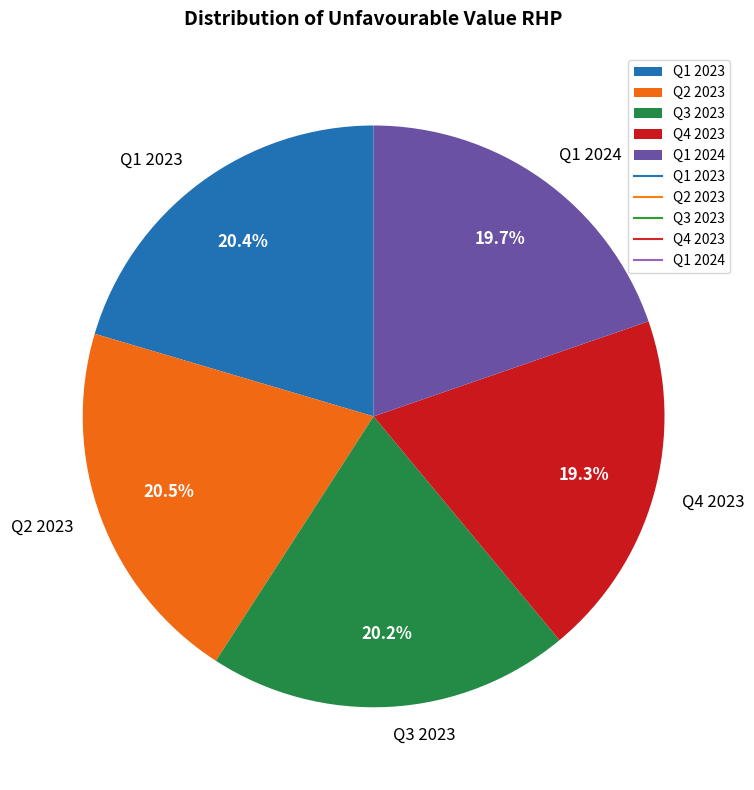

What percentage is NOT represented by Q1 2024?

80.3%